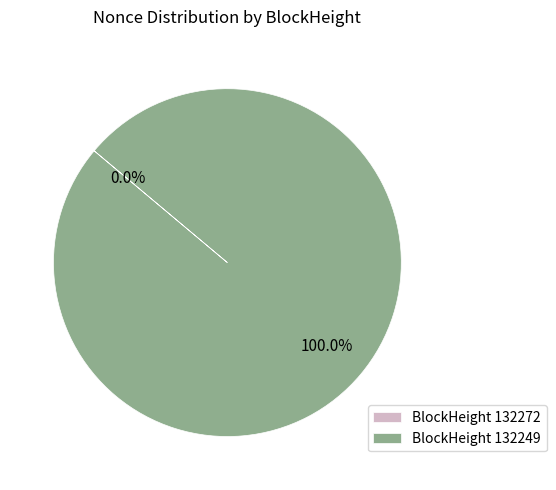

Is it true that 132249 is 99% of the pie?

False